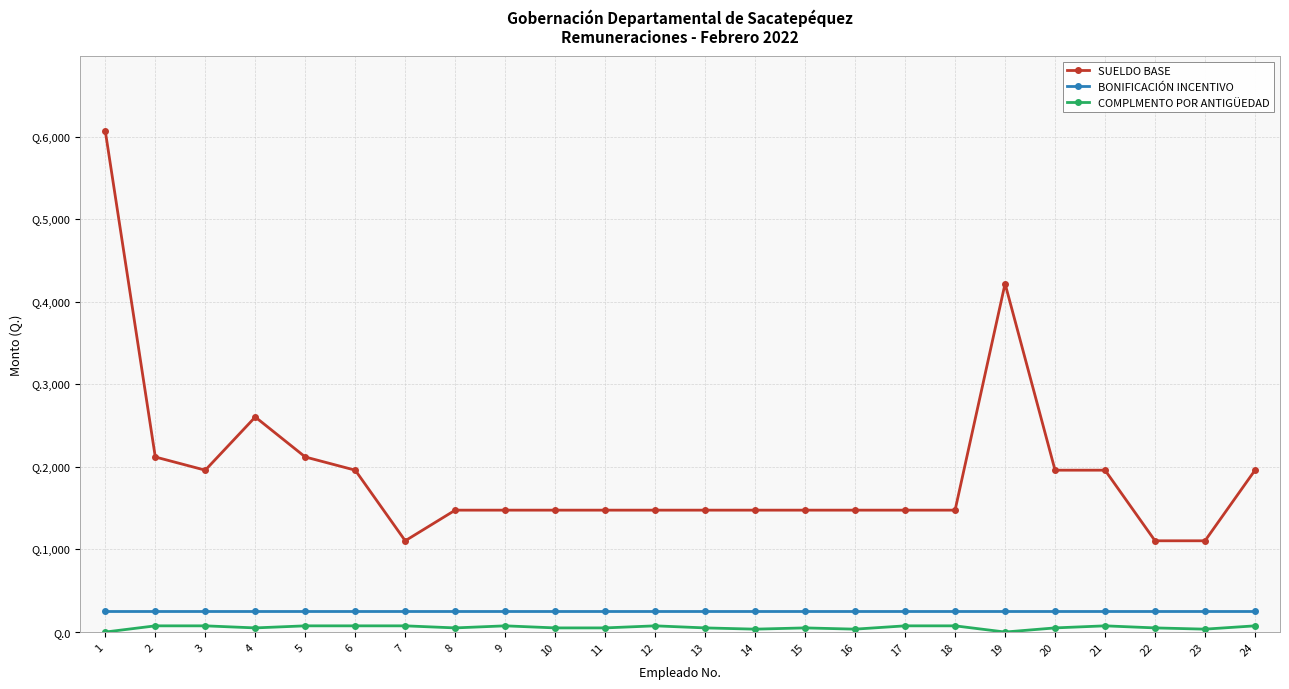

At which label does SUELDO BASE first exceed 1476?

1